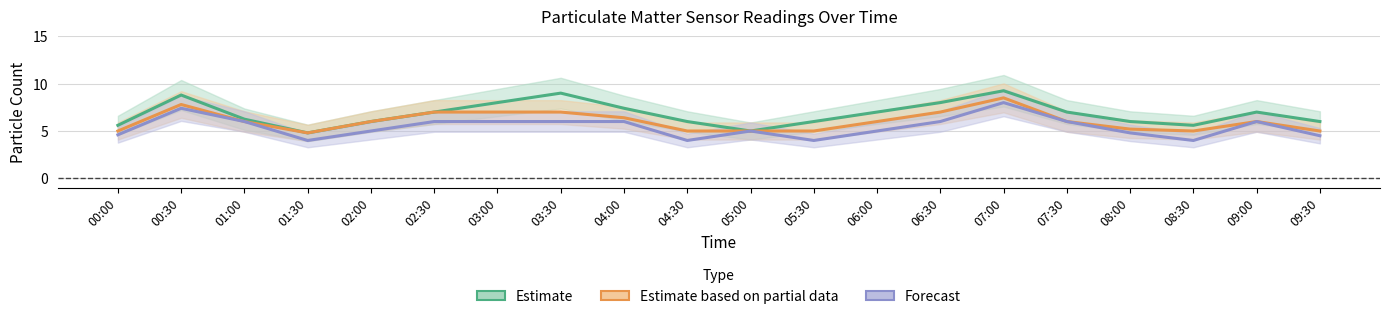

Which series has the widest spread of values?

Estimate